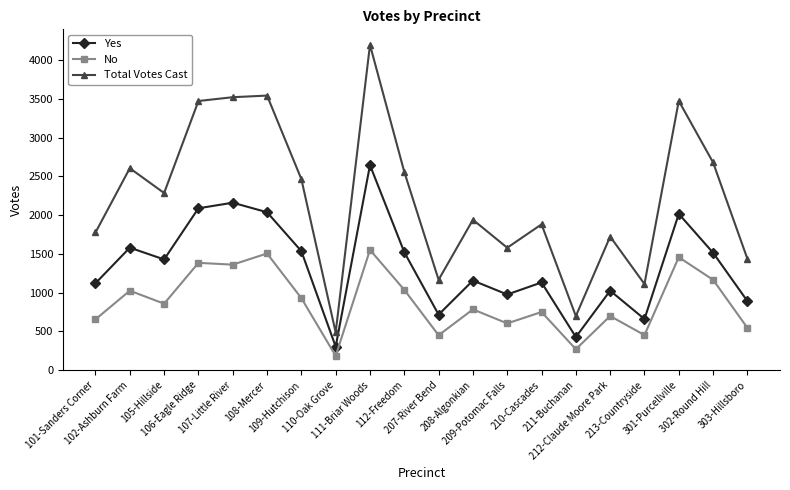

The value of No at 109-Hutchison is 929. True or false?

True